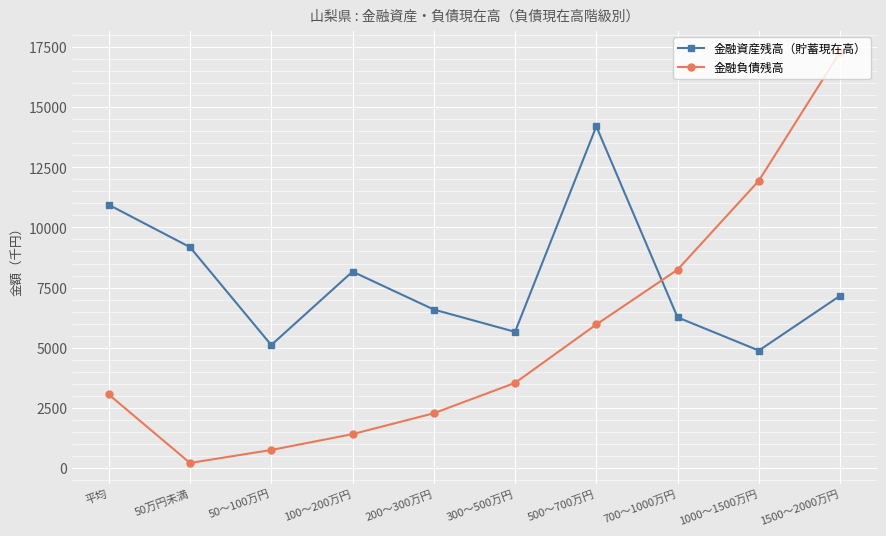

Reading left to right, list all the values displayed in this chart.

金融資産残高（貯蓄現在高）: 10942	9180	5109	8162	6585	5658	14203	6259	4880	7159
金融負債残高: 3052	203	744	1403	2271	3534	5963	8243	11943	17298